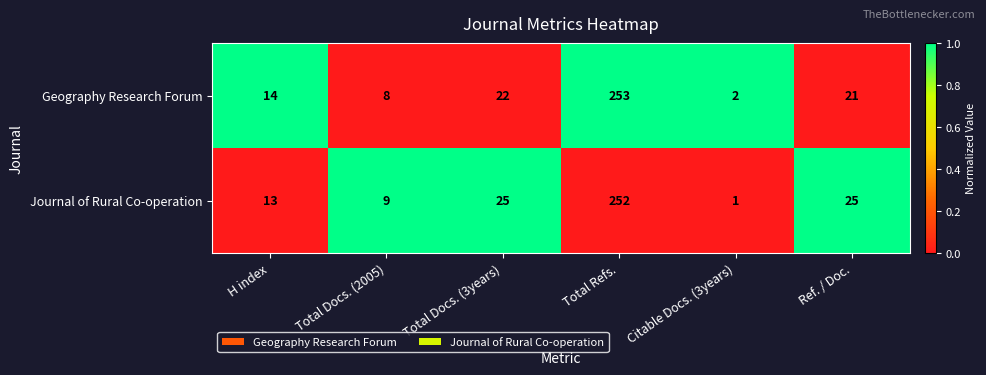

What is the difference between the highest and lowest values at Ref. / Doc.?

4